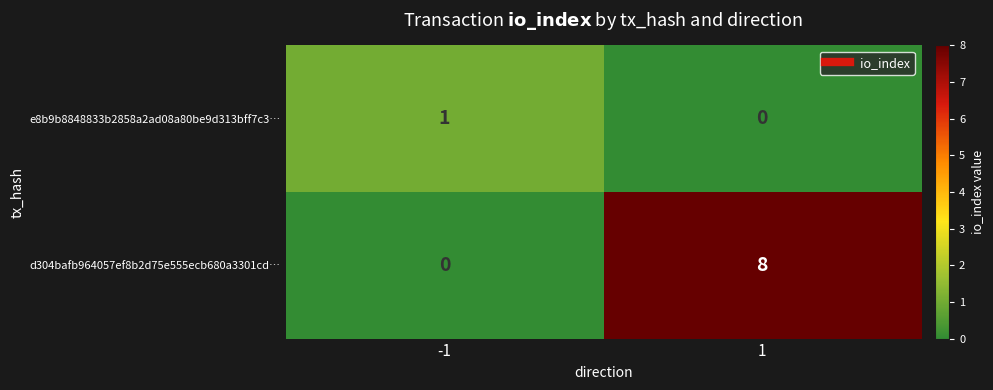

True or false: d304bafb964057ef8b2d75e555ecb680a3301cd… has a value of 8 at 1.

True